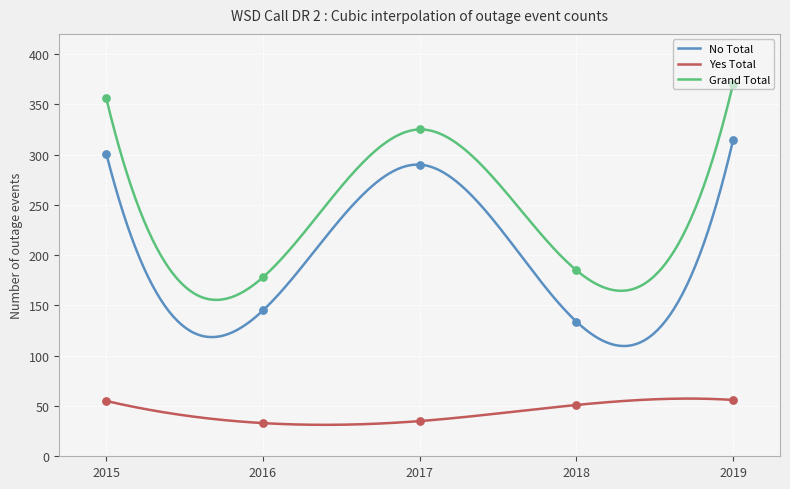

Which series reaches the maximum Y coordinate?

Grand Total